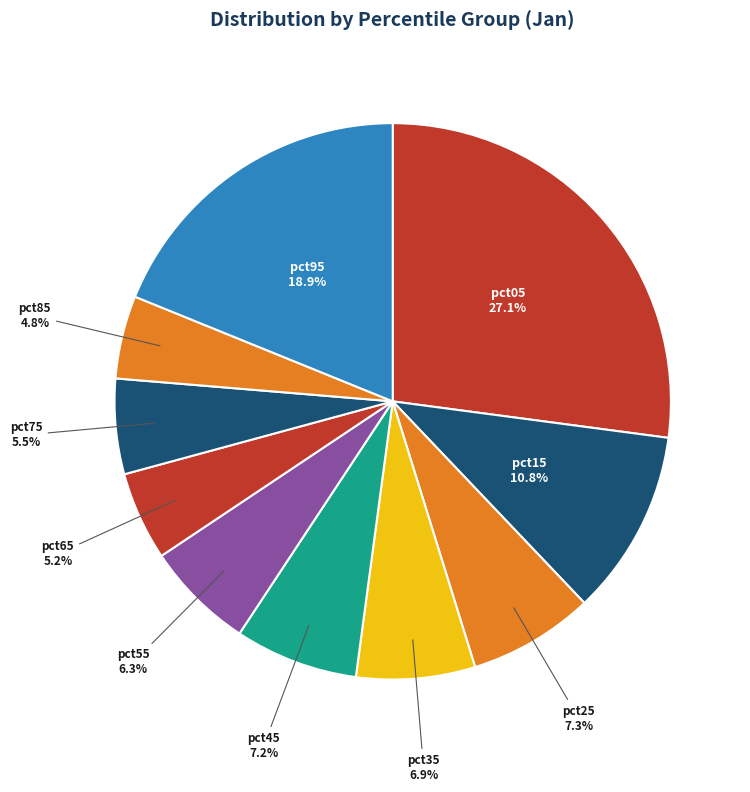

Which slice is the largest?

pct05